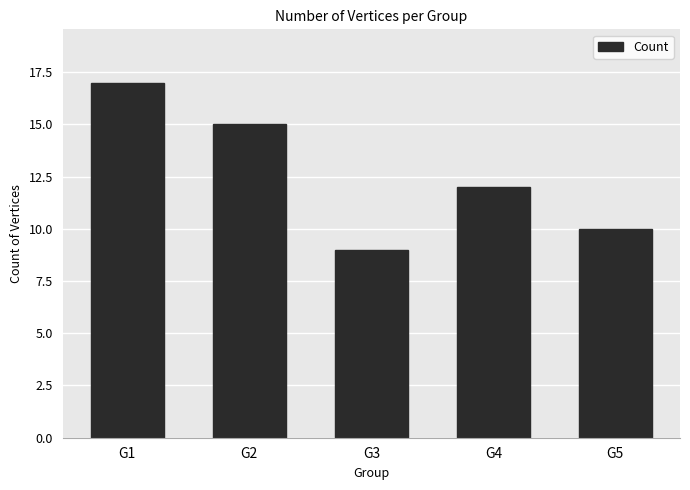

List the labels in order of value, smallest first.

G3, G5, G4, G2, G1